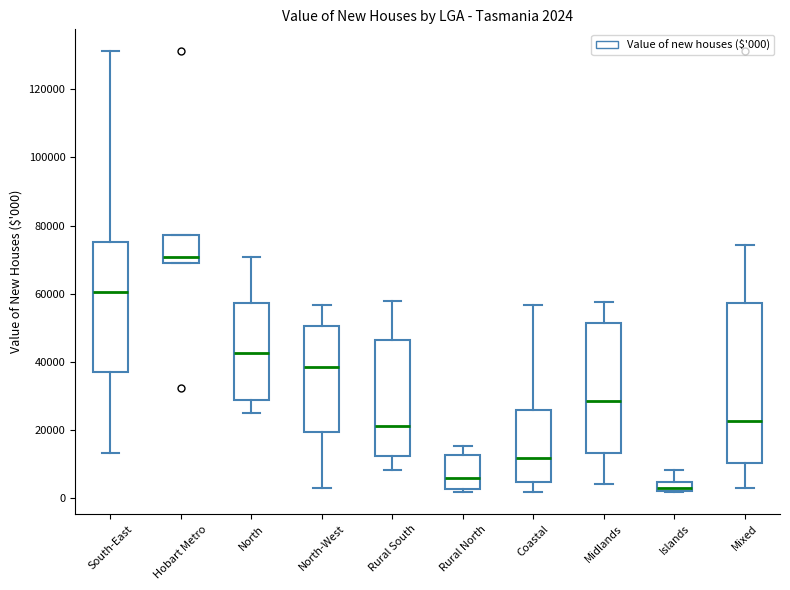

Which box has the highest median line?

Hobart Metro